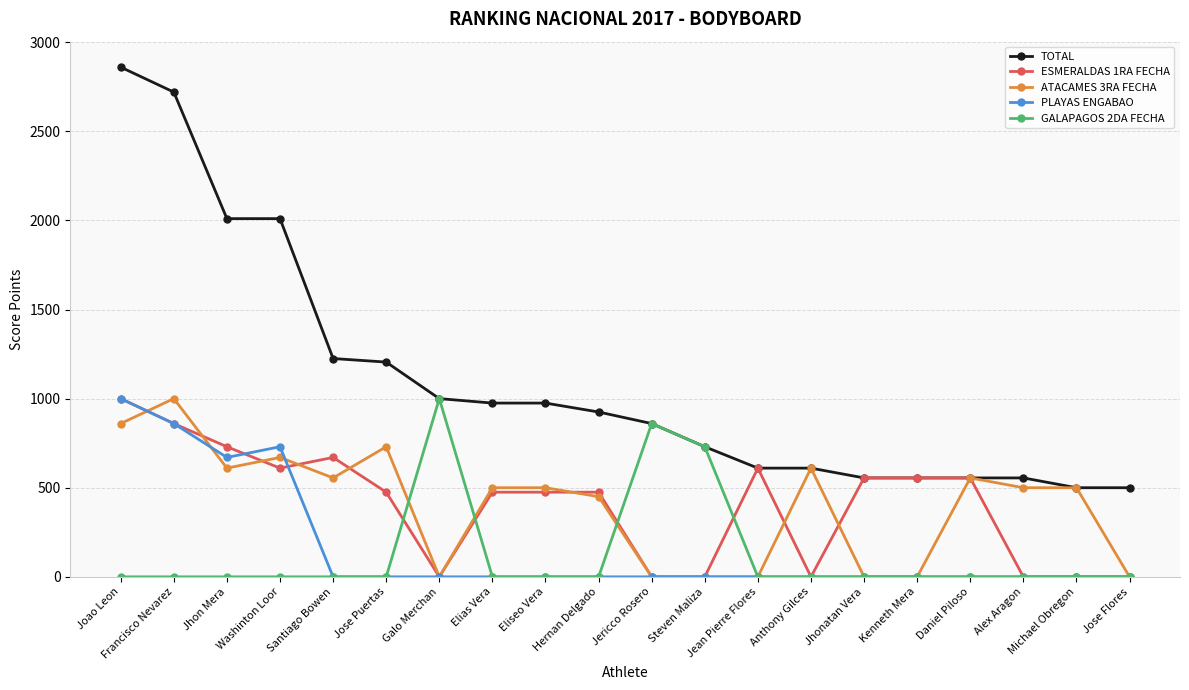

True or false: PLAYAS ENGABAO and TOTAL intersect in this chart.

False